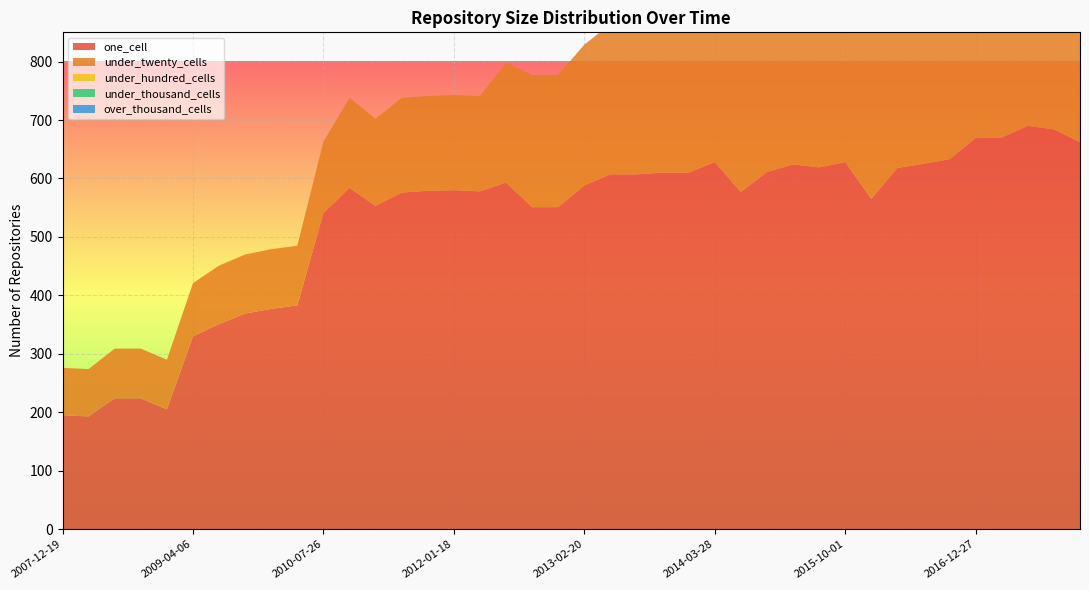

Reading right to left, list all the values displayed in this chart.

one_cell: 2017-12-22=662	2017-10-12=684	2017-07-24=690	2017-04-12=670	2016-12-27=669	2016-10-07=633	2016-07-04=625	2016-04-05=618	2016-01-04=565	2015-10-01=628	2015-07-03=619	2015-04-09=624	2015-01-19=611	2014-09-08=577	2014-03-28=628	2013-12-20=610	2013-09-10=610	2013-07-09=607	2013-05-21=607	2013-02-20=588	2012-12-11=551	2012-10-31=551	2012-07-13=593	2012-03-26=578	2012-01-18=580	2011-09-05=579	2011-06-10=576	2011-02-21=553	2010-11-17=584	2010-07-26=541	2010-04-01=383	2009-12-16=377	2009-09-25=369	2009-06-17=351	2009-04-06=330	2008-12-17=205	2008-10-10=224	2008-06-27=224	2008-04-01=193	2007-12-19=195
under_twenty_cells: 2017-12-22=470	2017-10-12=453	2017-07-24=451	2017-04-12=417	2016-12-27=414	2016-10-07=396	2016-07-04=401	2016-04-05=398	2016-01-04=386	2015-10-01=379	2015-07-03=374	2015-04-09=376	2015-01-19=372	2014-09-08=349	2014-03-28=267	2013-12-20=262	2013-09-10=263	2013-07-09=257	2013-05-21=257	2013-02-20=241	2012-12-11=226	2012-10-31=226	2012-07-13=205	2012-03-26=163	2012-01-18=163	2011-09-05=162	2011-06-10=162	2011-02-21=149	2010-11-17=154	2010-07-26=122	2010-04-01=102	2009-12-16=102	2009-09-25=101	2009-06-17=100	2009-04-06=91	2008-12-17=85	2008-10-10=85	2008-06-27=85	2008-04-01=81	2007-12-19=81
under_hundred_cells: 2017-12-22=3	2017-10-12=3	2017-07-24=3	2017-04-12=0	2016-12-27=0	2016-10-07=0	2016-07-04=0	2016-04-05=0	2016-01-04=0	2015-10-01=0	2015-07-03=0	2015-04-09=0	2015-01-19=0	2014-09-08=0	2014-03-28=0	2013-12-20=0	2013-09-10=0	2013-07-09=0	2013-05-21=0	2013-02-20=0	2012-12-11=0	2012-10-31=0	2012-07-13=0	2012-03-26=0	2012-01-18=0	2011-09-05=0	2011-06-10=0	2011-02-21=0	2010-11-17=0	2010-07-26=0	2010-04-01=0	2009-12-16=0	2009-09-25=0	2009-06-17=0	2009-04-06=0	2008-12-17=0	2008-10-10=0	2008-06-27=0	2008-04-01=0	2007-12-19=0
under_thousand_cells: 2017-12-22=0	2017-10-12=0	2017-07-24=0	2017-04-12=0	2016-12-27=0	2016-10-07=0	2016-07-04=0	2016-04-05=0	2016-01-04=0	2015-10-01=0	2015-07-03=0	2015-04-09=0	2015-01-19=0	2014-09-08=0	2014-03-28=0	2013-12-20=0	2013-09-10=0	2013-07-09=0	2013-05-21=0	2013-02-20=0	2012-12-11=0	2012-10-31=0	2012-07-13=0	2012-03-26=0	2012-01-18=0	2011-09-05=0	2011-06-10=0	2011-02-21=0	2010-11-17=0	2010-07-26=0	2010-04-01=0	2009-12-16=0	2009-09-25=0	2009-06-17=0	2009-04-06=0	2008-12-17=0	2008-10-10=0	2008-06-27=0	2008-04-01=0	2007-12-19=0
over_thousand_cells: 2017-12-22=0	2017-10-12=0	2017-07-24=0	2017-04-12=0	2016-12-27=0	2016-10-07=0	2016-07-04=0	2016-04-05=0	2016-01-04=0	2015-10-01=0	2015-07-03=0	2015-04-09=0	2015-01-19=0	2014-09-08=0	2014-03-28=0	2013-12-20=0	2013-09-10=0	2013-07-09=0	2013-05-21=0	2013-02-20=0	2012-12-11=0	2012-10-31=0	2012-07-13=0	2012-03-26=0	2012-01-18=0	2011-09-05=0	2011-06-10=0	2011-02-21=0	2010-11-17=0	2010-07-26=0	2010-04-01=0	2009-12-16=0	2009-09-25=0	2009-06-17=0	2009-04-06=0	2008-12-17=0	2008-10-10=0	2008-06-27=0	2008-04-01=0	2007-12-19=0